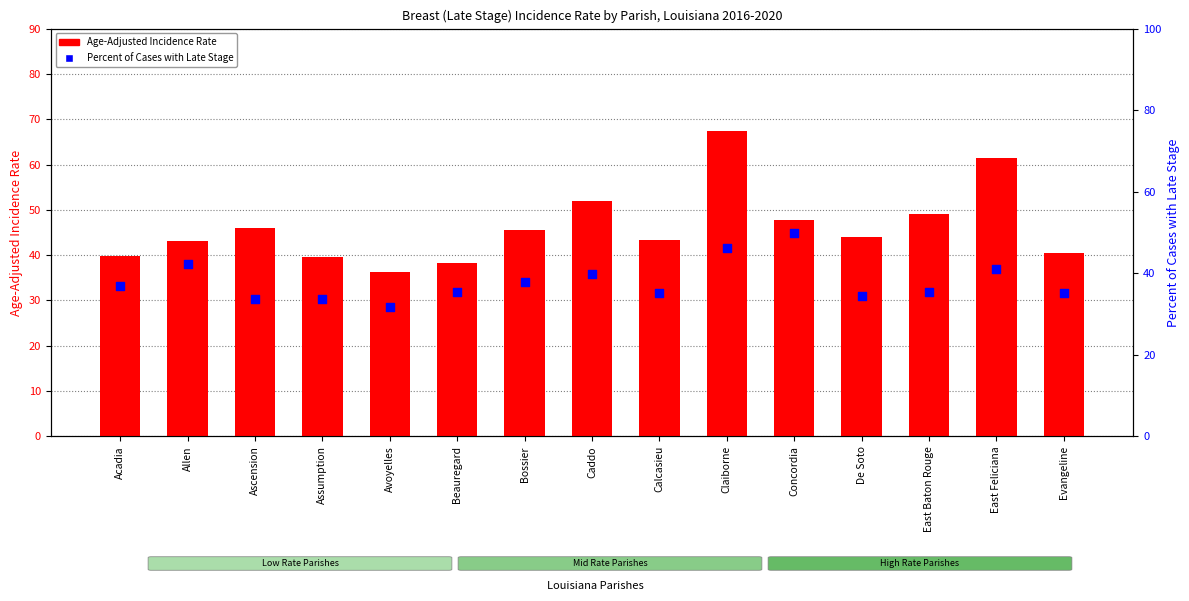

Which series has the largest total across all categories?

Age-Adjusted Incidence Rate